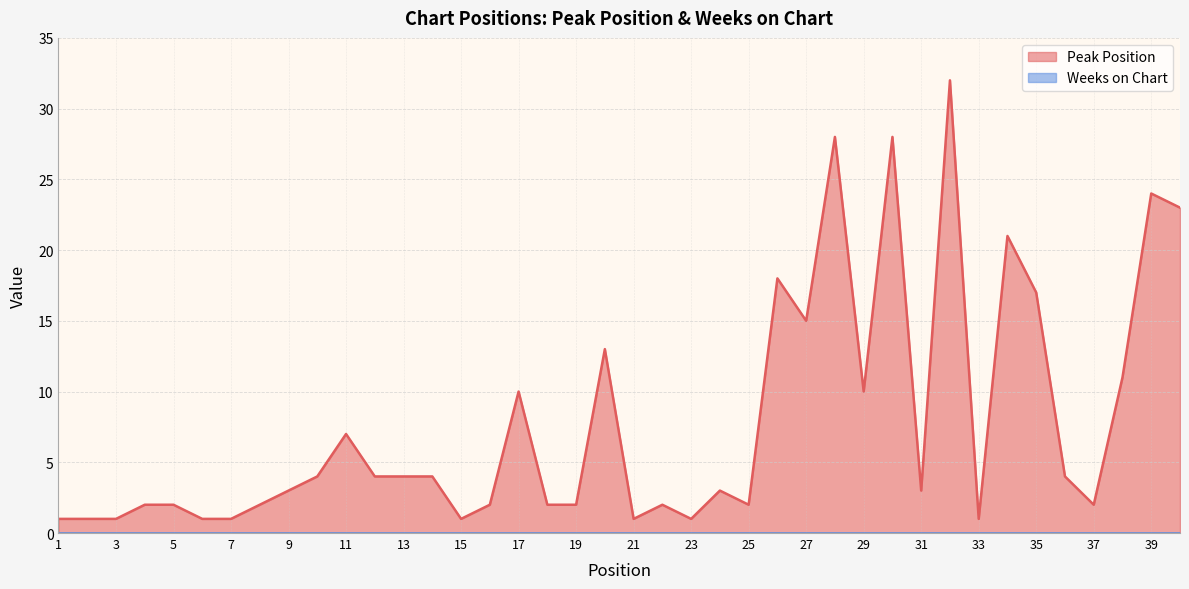

What is the difference between the values at 25 and 1?

1